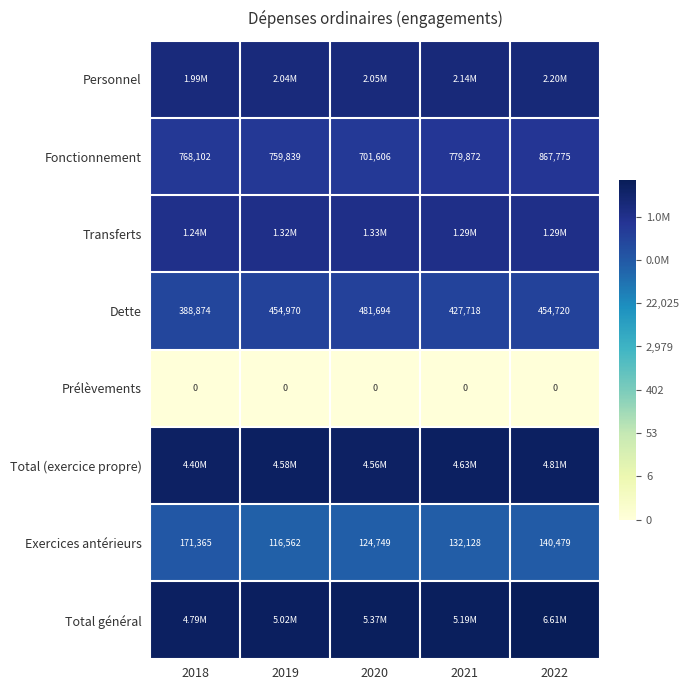

Which has a higher value, 2018 or 2021?

2021